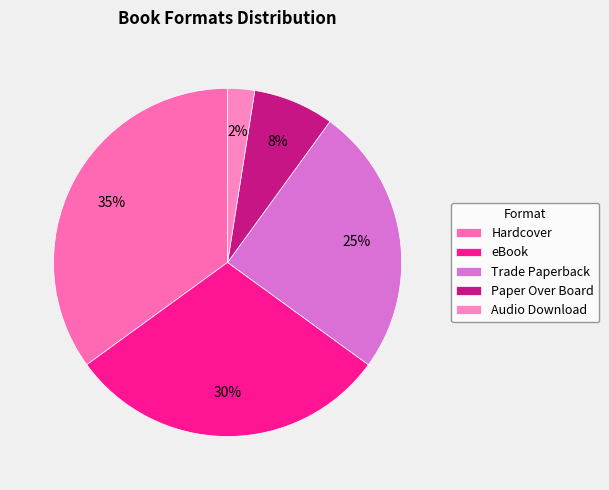

Which slice is the smallest?

Audio Download